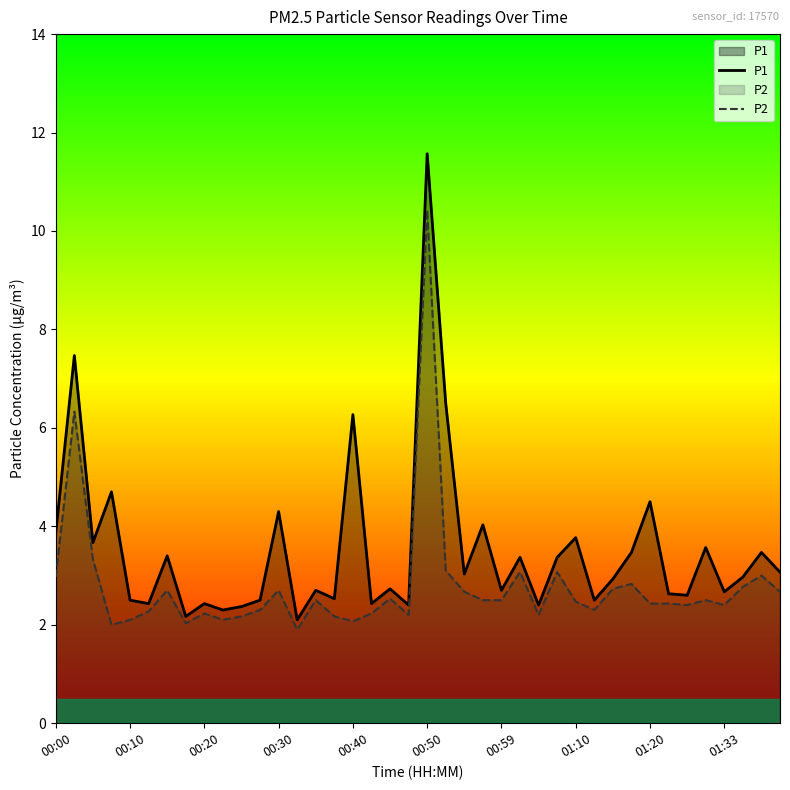

What is the difference between the maximum and minimum values in the P2 series?

8.5